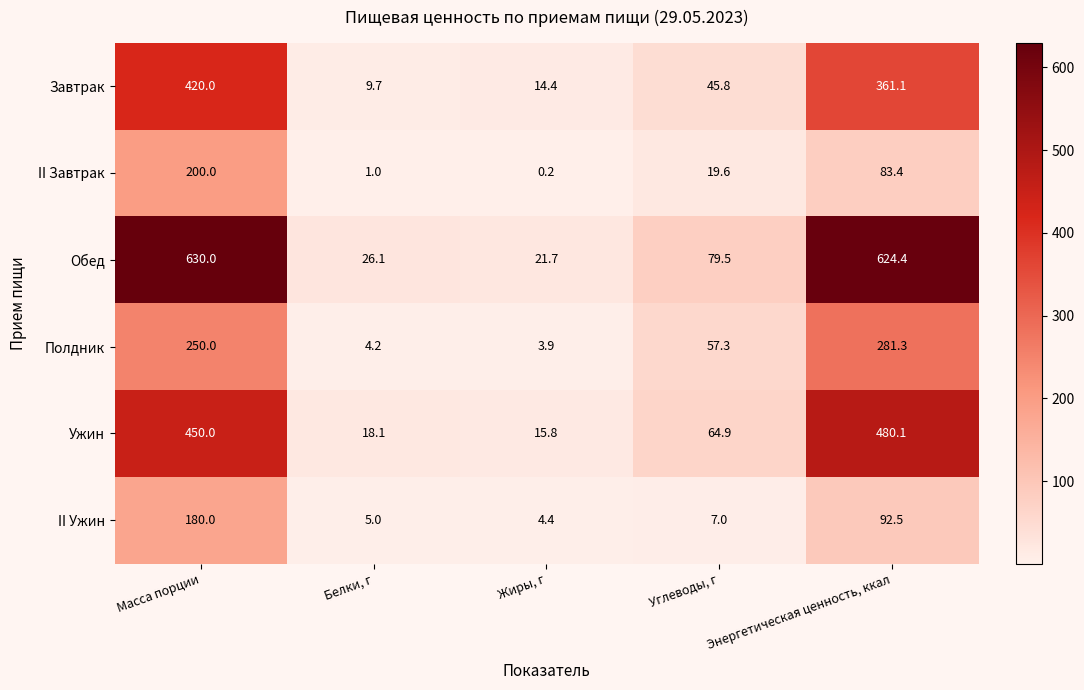

True or false: II Ужин has a value of 4.4 at Жиры, г.

True